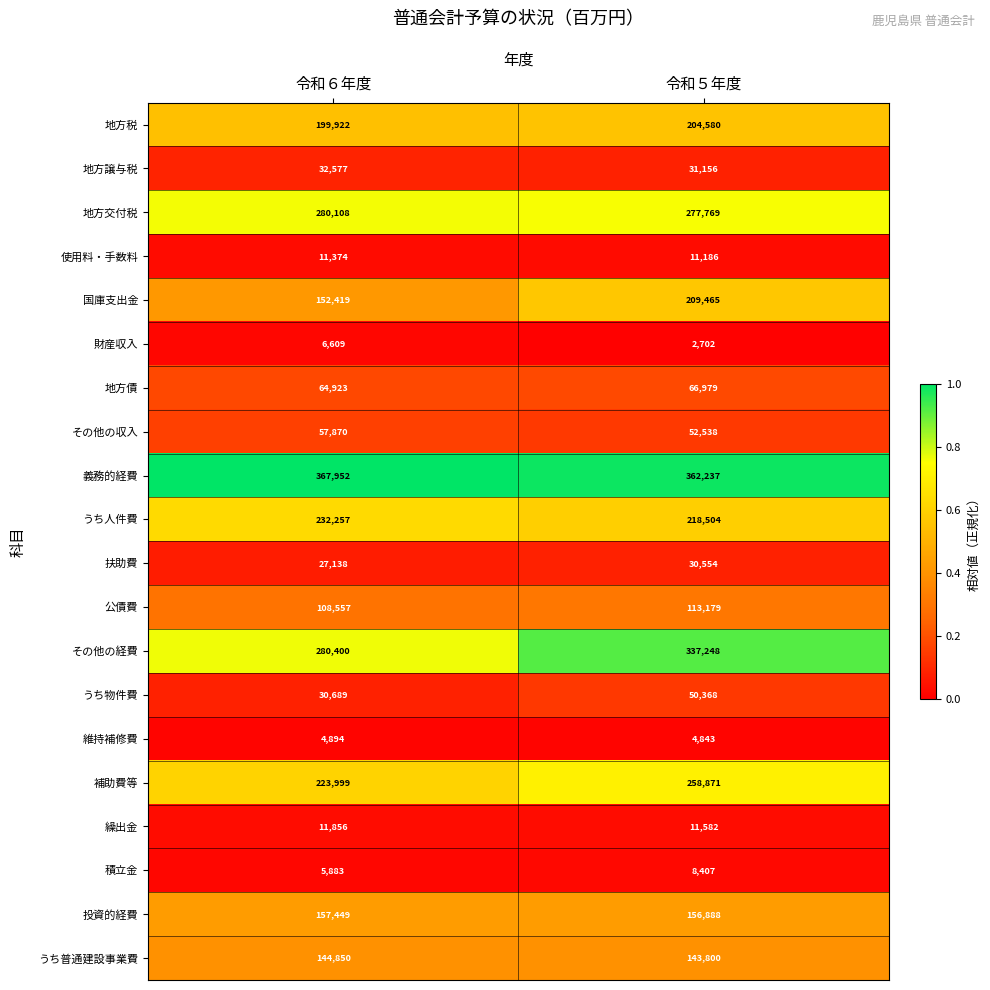

At which category is the sum across all series the highest?

令和５年度